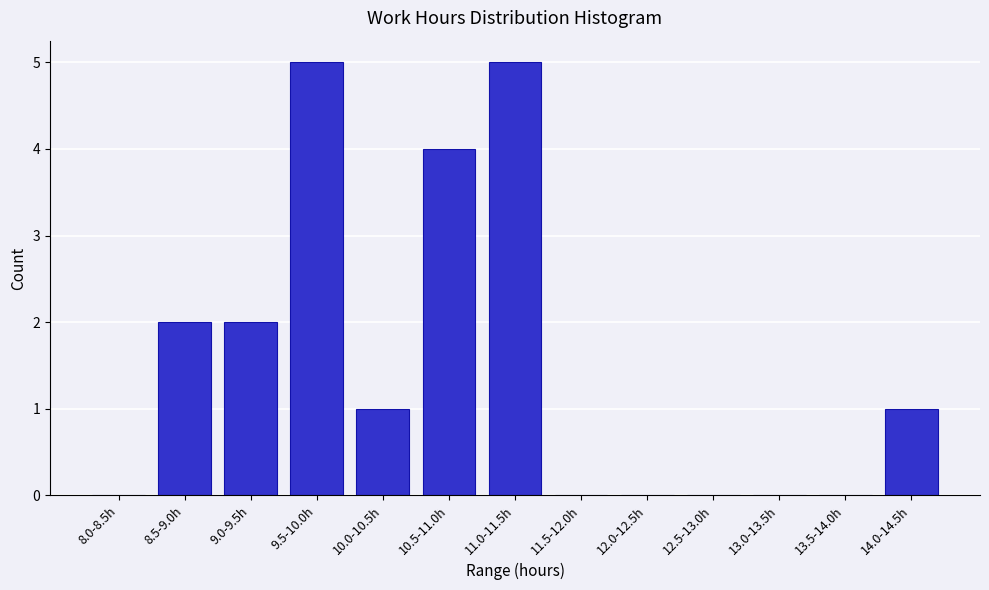

Reading right to left, what are all the values shown in this chart?

14.0-14.5h=1	13.5-14.0h=0	13.0-13.5h=0	12.5-13.0h=0	12.0-12.5h=0	11.5-12.0h=0	11.0-11.5h=5	10.5-11.0h=4	10.0-10.5h=1	9.5-10.0h=5	9.0-9.5h=2	8.5-9.0h=2	8.0-8.5h=0